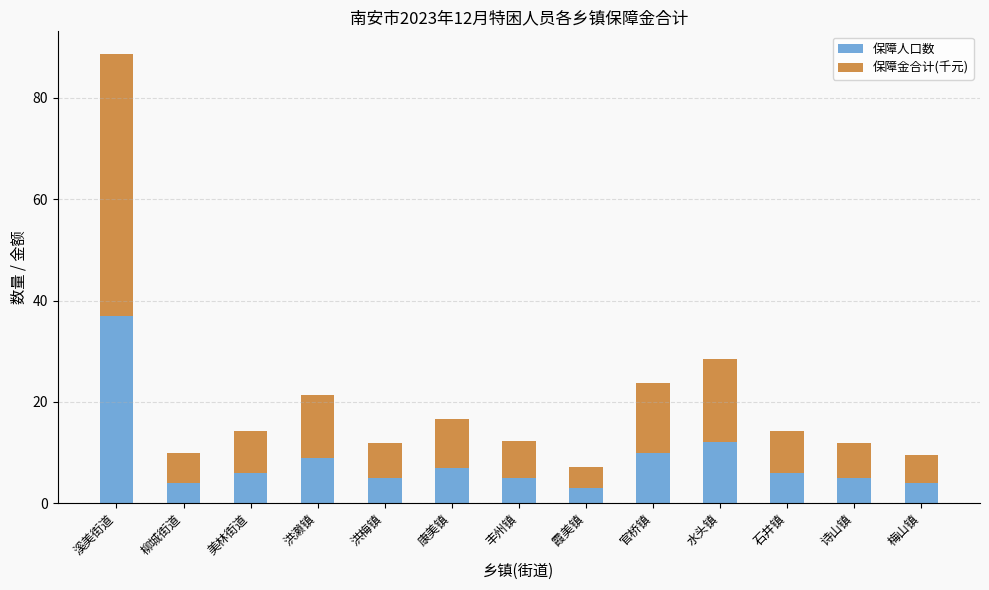

What is the difference between the second highest and second lowest values in the 保障人口数 series?

8.0